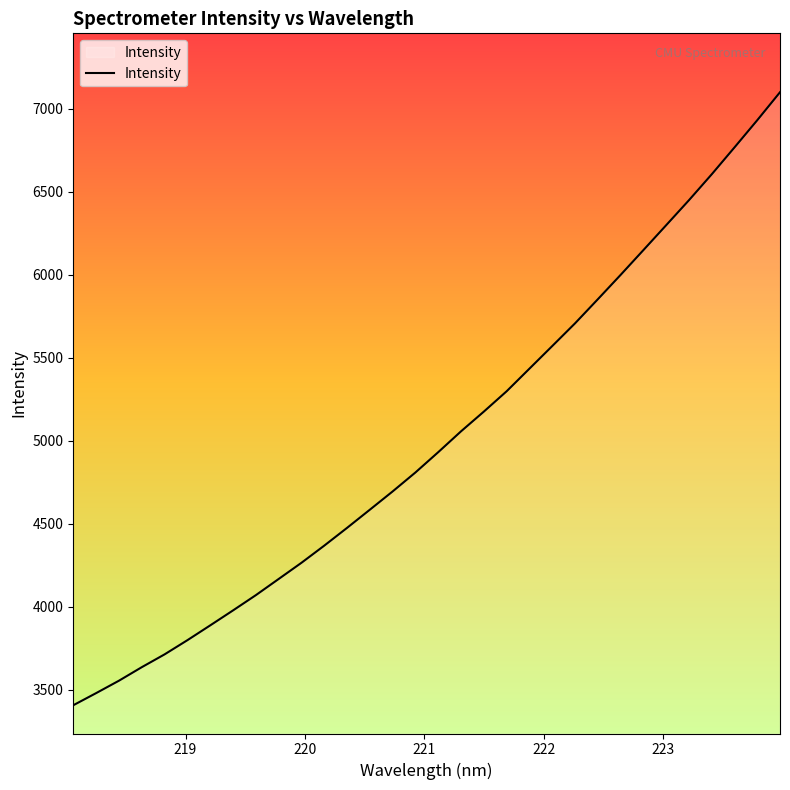

What is the minimum value shown in the chart?

3405.7